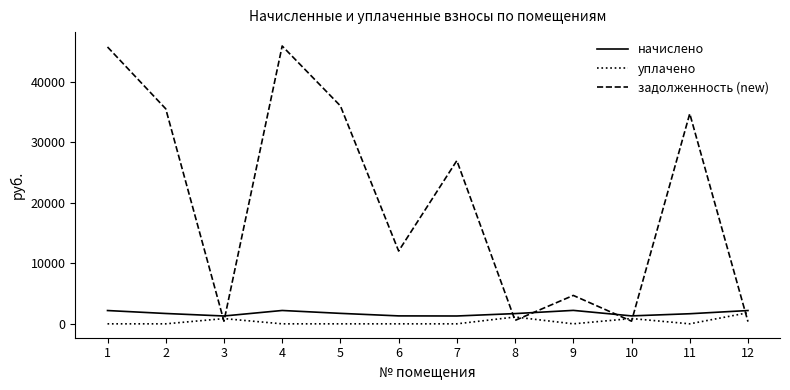

Which series has the widest spread of values?

задолженность (new)